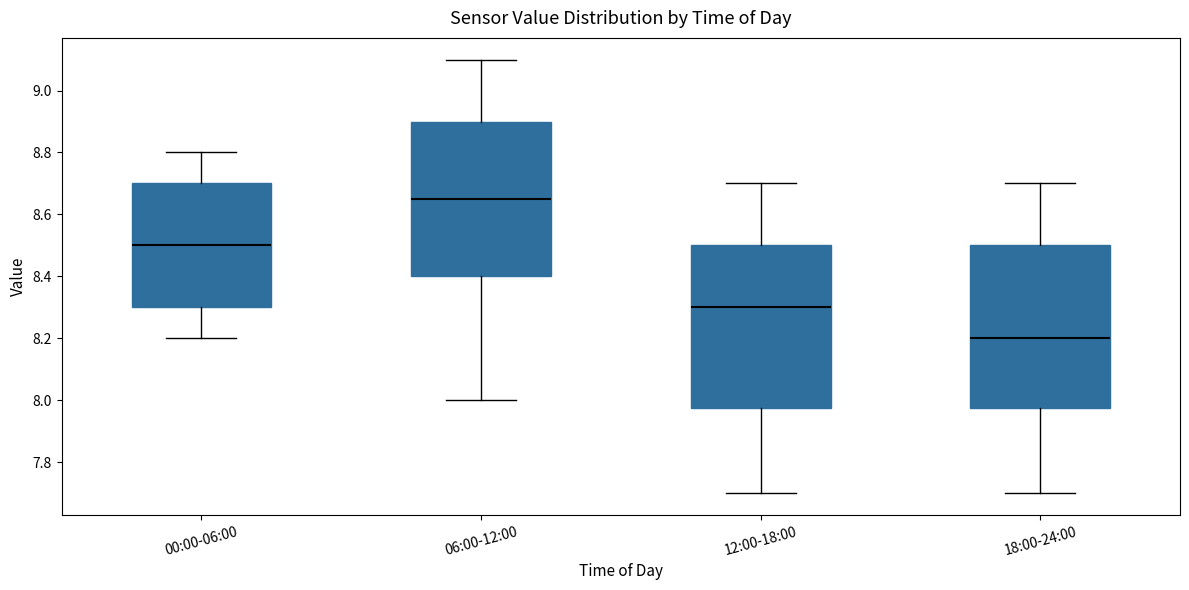

Where does the upper whisker of the box for 12:00-18:00 end on the y-axis? The values are not printed on the chart, so give them approximately, as read against the axis.

8.70